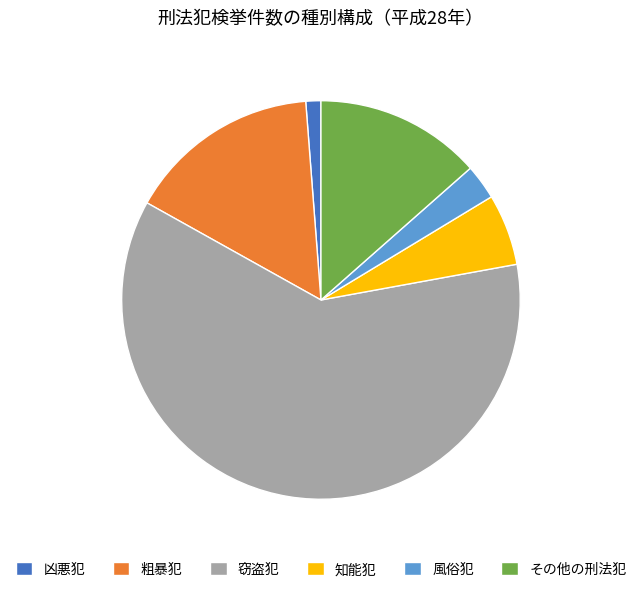

The 凶悪犯 slice represents 1% of the pie. True or false?

True